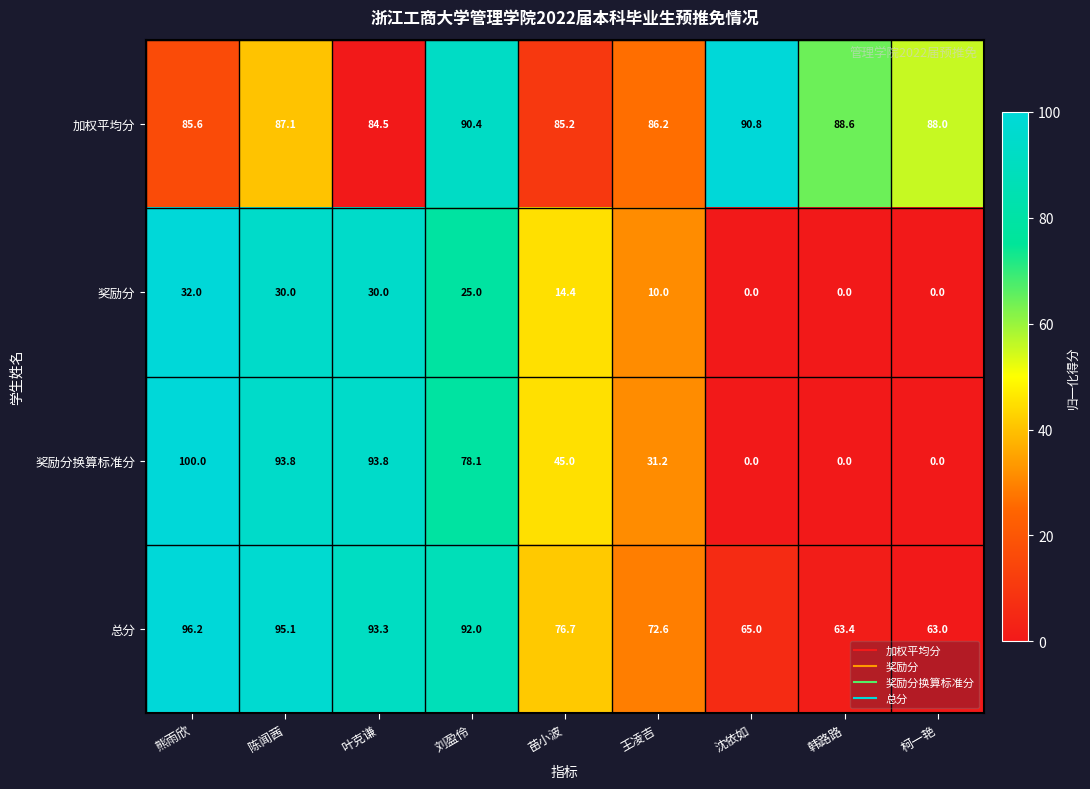

Which series has the largest range (max minus min)?

奖励分换算标准分